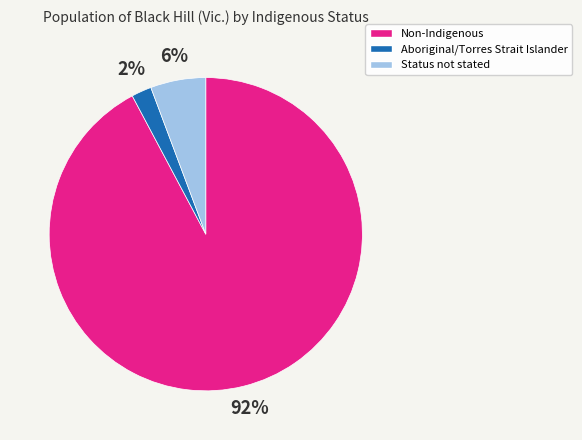

To the nearest percent, what is the difference between the largest and smallest slice percentages?

90%